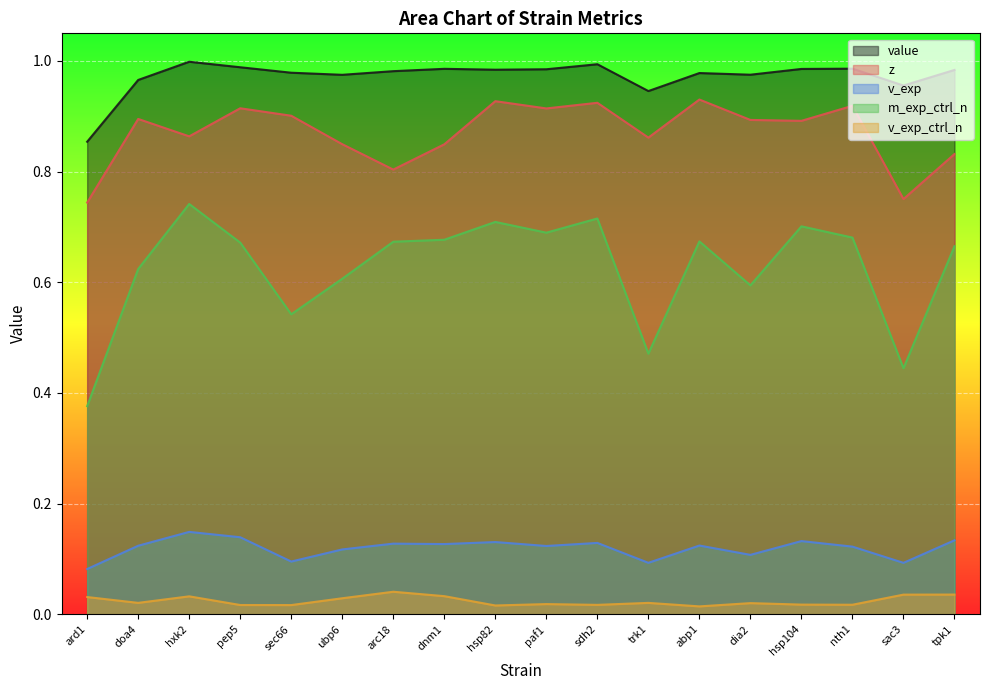

Which series has the widest spread of values?

m_exp_ctrl_n